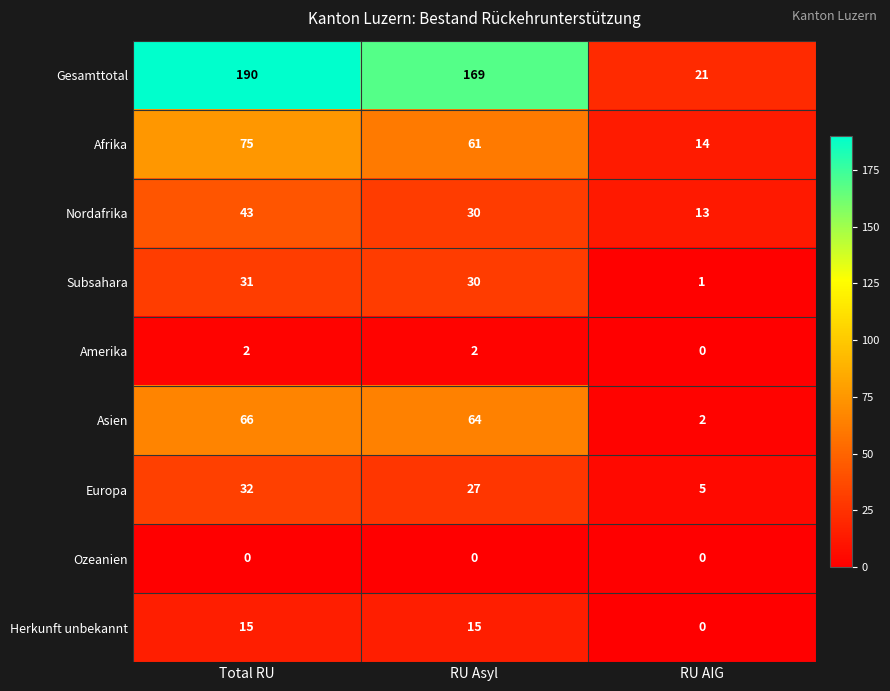

Reading left to right, list all the values displayed in this chart.

Gesamttotal: Total RU=190	RU Asyl=169	RU AIG=21
Afrika: Total RU=75	RU Asyl=61	RU AIG=14
Nordafrika: Total RU=43	RU Asyl=30	RU AIG=13
Subsahara: Total RU=31	RU Asyl=30	RU AIG=1
Amerika: Total RU=2	RU Asyl=2	RU AIG=0
Asien: Total RU=66	RU Asyl=64	RU AIG=2
Europa: Total RU=32	RU Asyl=27	RU AIG=5
Ozeanien: Total RU=0	RU Asyl=0	RU AIG=0
Herkunft unbekannt: Total RU=15	RU Asyl=15	RU AIG=0